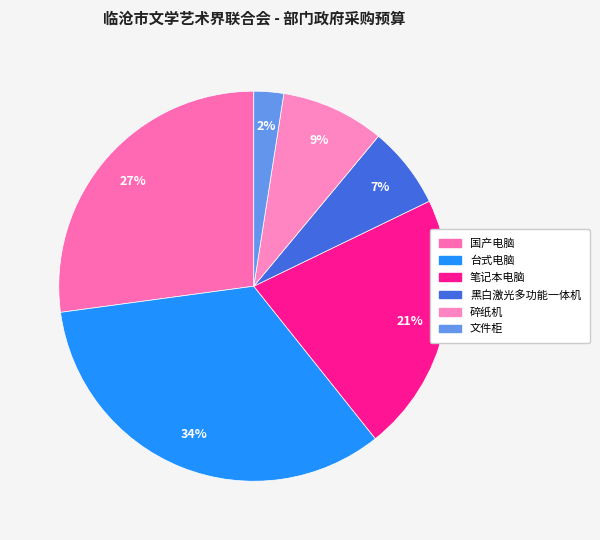

What percentage do 笔记本电脑 and 国产电脑 together represent?

48.6%